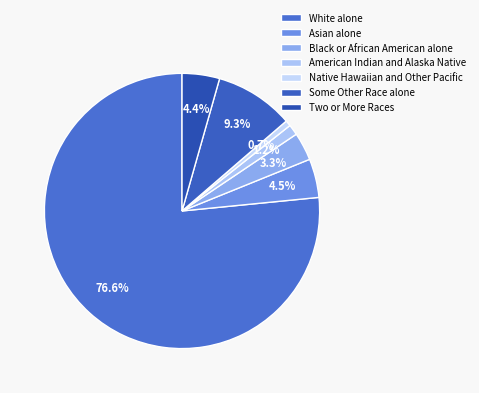

Approximately how many times larger is the value at Two or More Races compared to American Indian and Alaska Native?

3.5